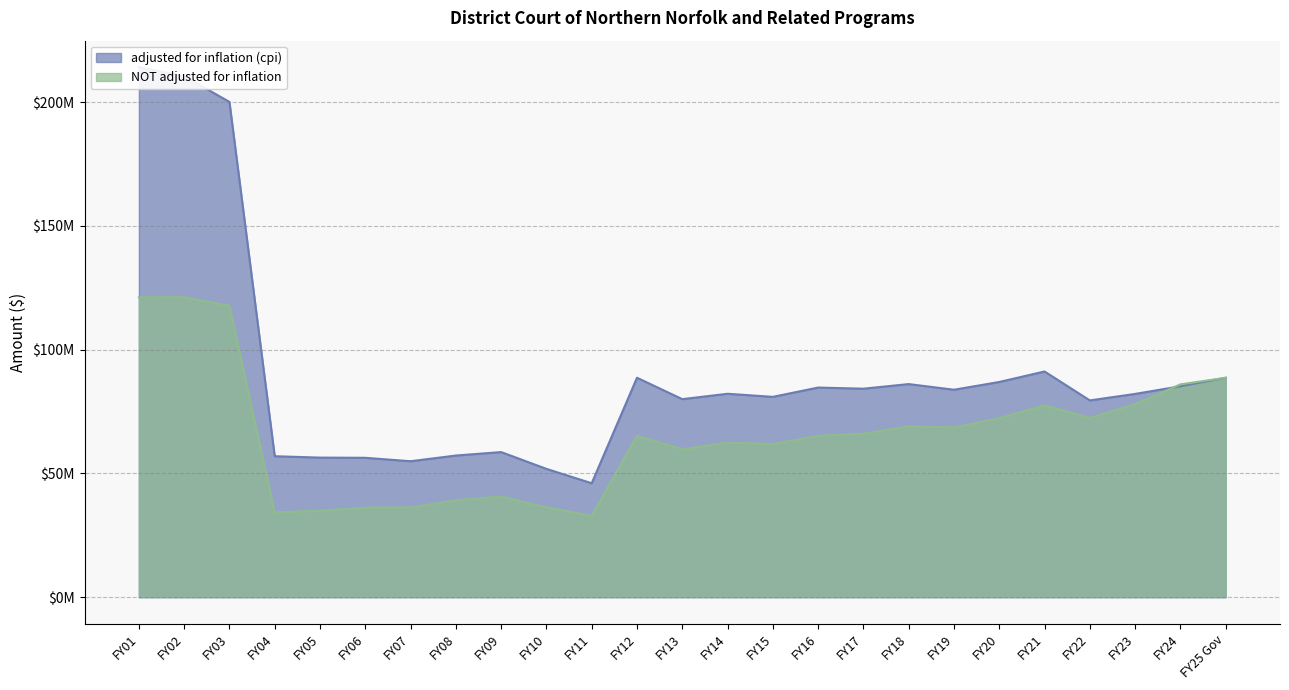

Rank the series by their average value, from highest to lowest.

adjusted for inflation (cpi), NOT adjusted for inflation